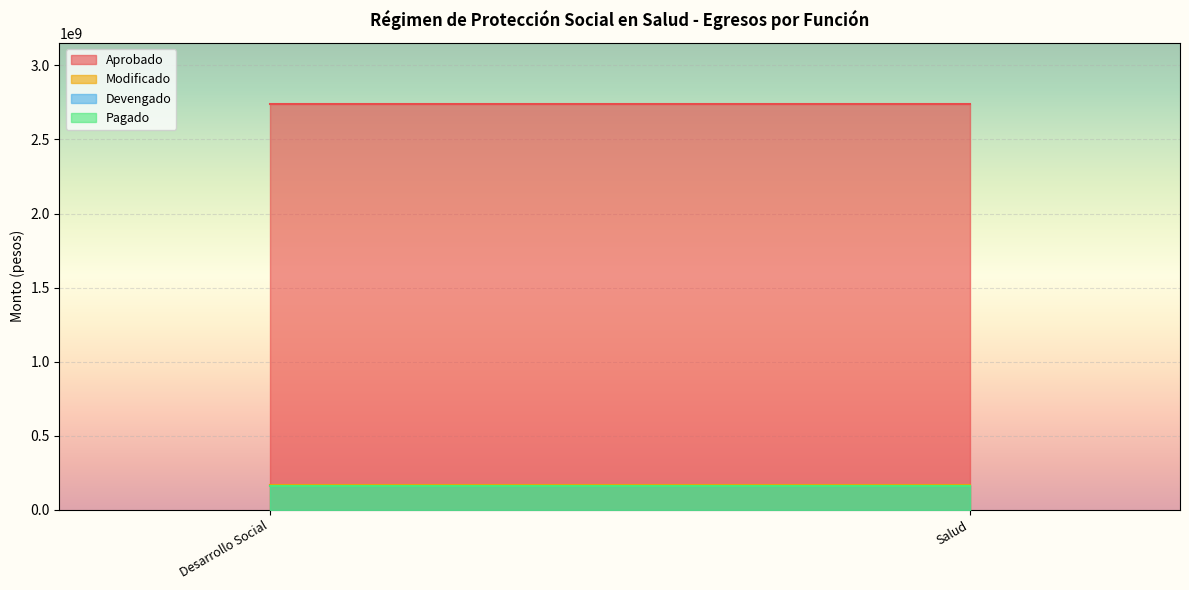

The value of Aprobado at Salud is 4750997134.5. True or false?

False